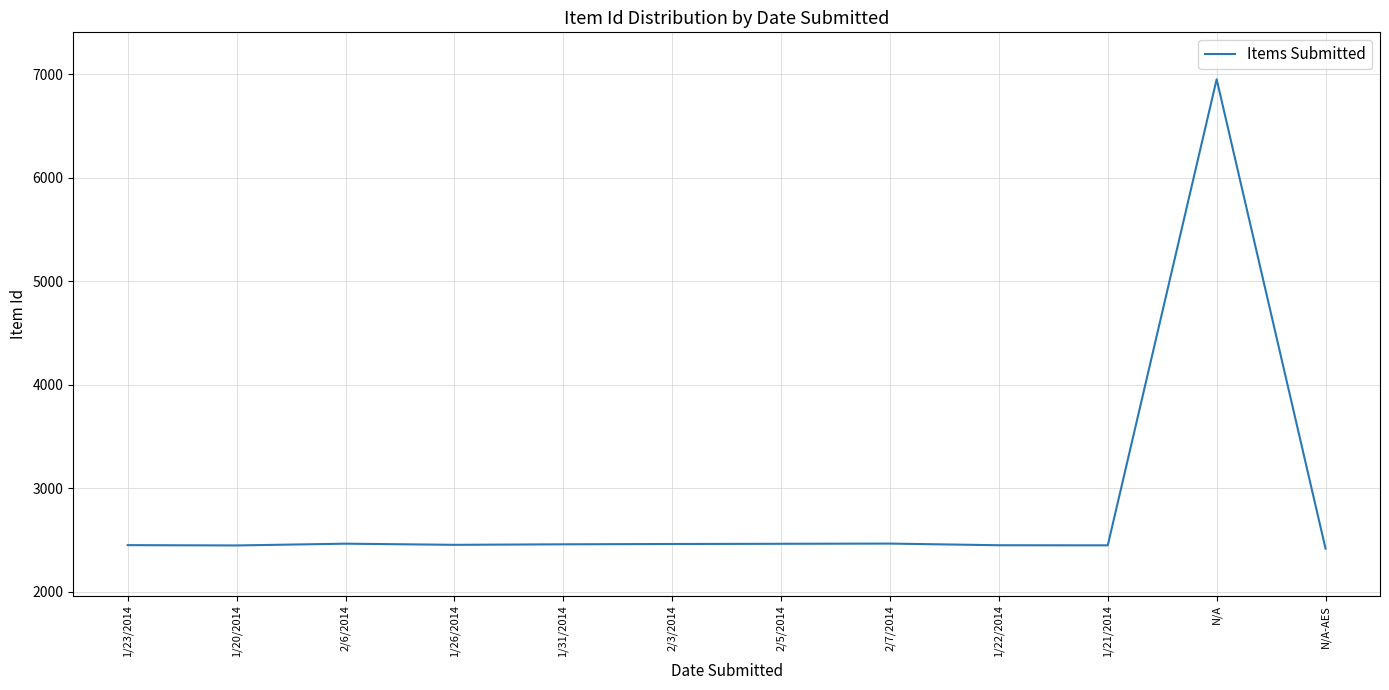

The chart shows a value of 2449 at 1/21/2014. True or false?

True